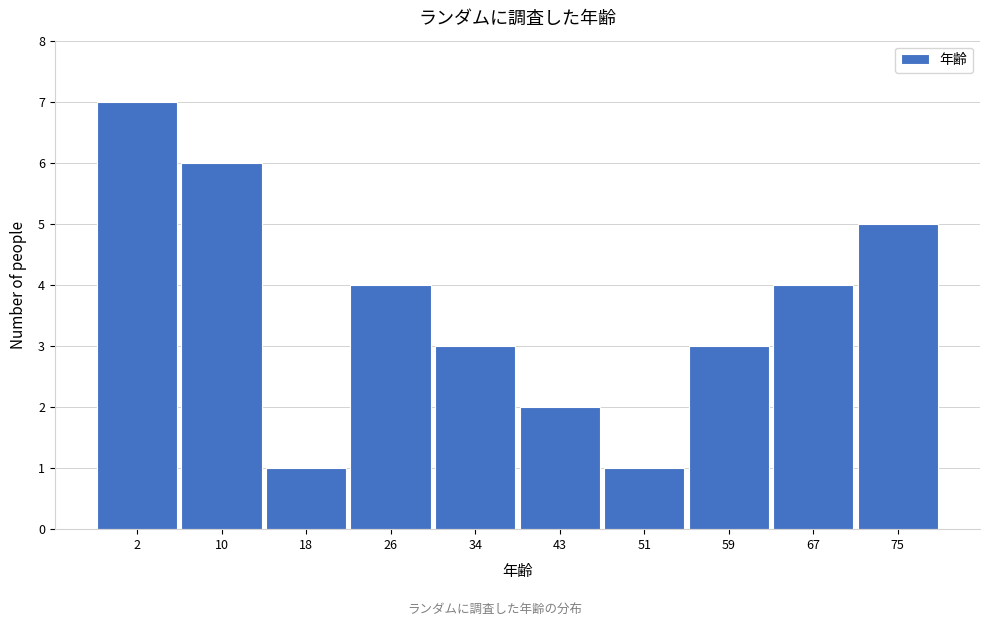

Reading right to left, transcribe all the data shown in this chart.

5	4	3	1	2	3	4	1	6	7